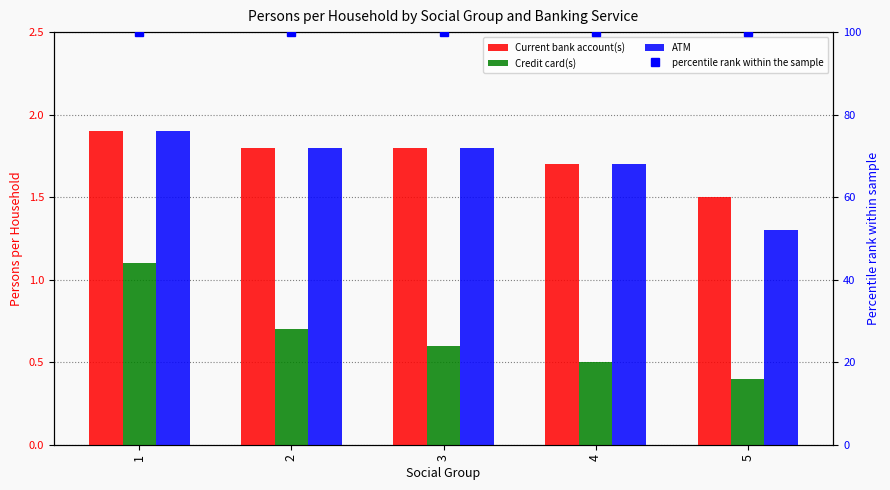

Is the value of ATM at 3 greater than the value of percentile rank within the sample at 5?

No